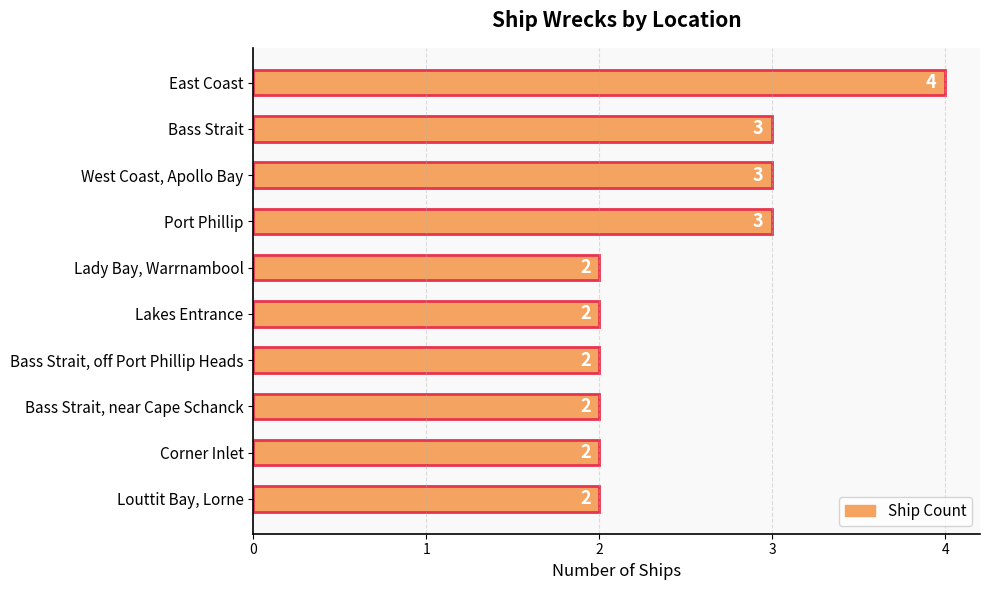

Reading top to bottom, transcribe all the data shown in this chart.

East Coast=4	Bass Strait=3	West Coast, Apollo Bay=3	Port Phillip=3	Lady Bay, Warrnambool=2	Lakes Entrance=2	Bass Strait, off Port Phillip Heads=2	Bass Strait, near Cape Schanck=2	Corner Inlet=2	Louttit Bay, Lorne=2